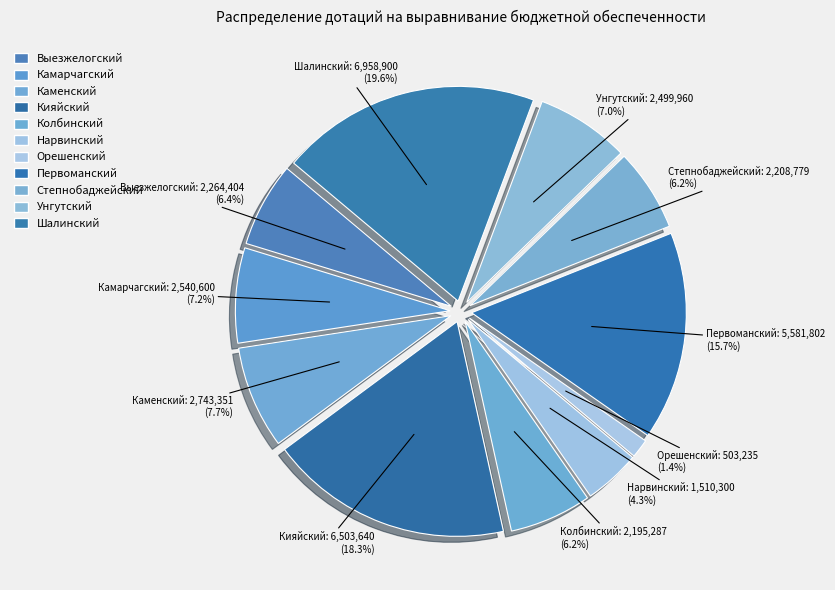

To the nearest percent, what portion does Шалинский represent?

20%